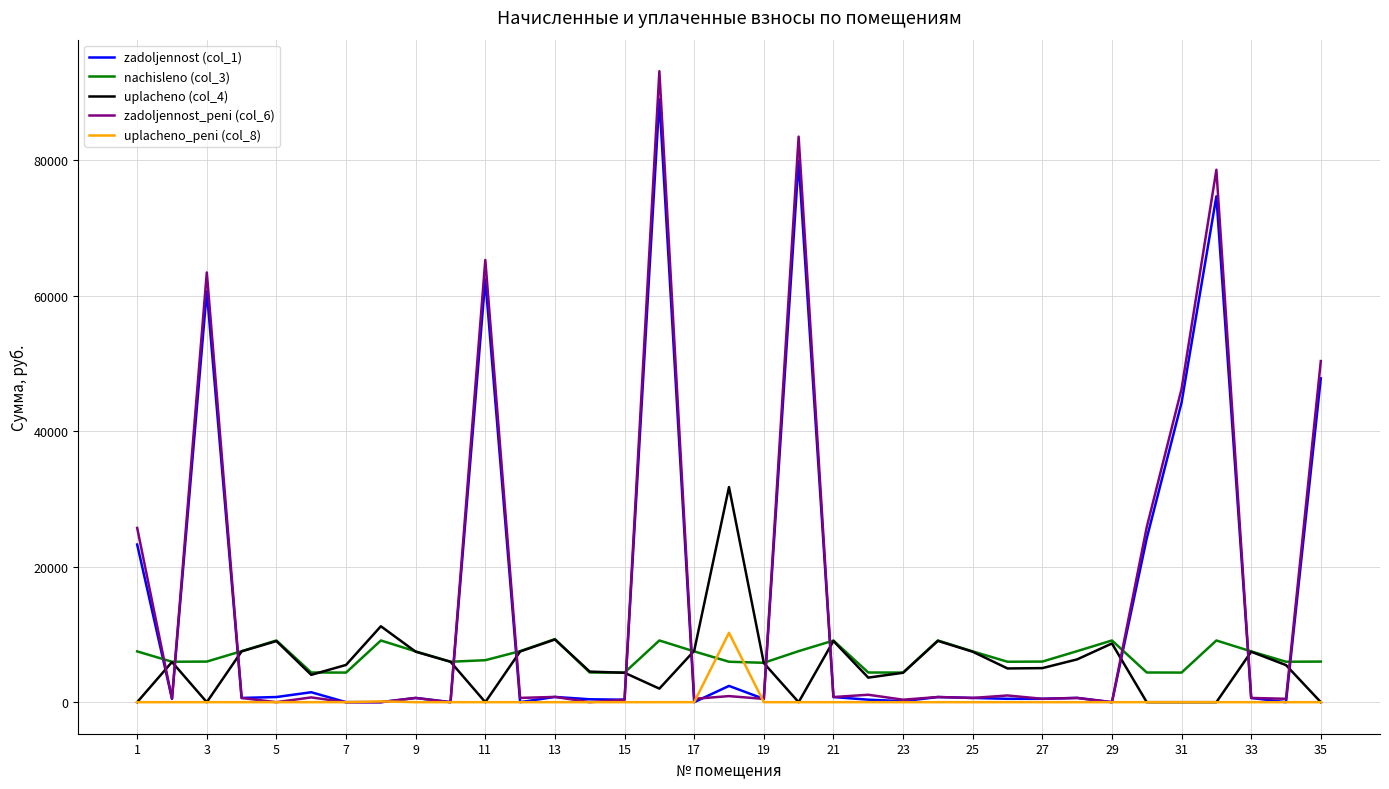

What is the lowest value of the nachisleno (col_3) series?

4370.0